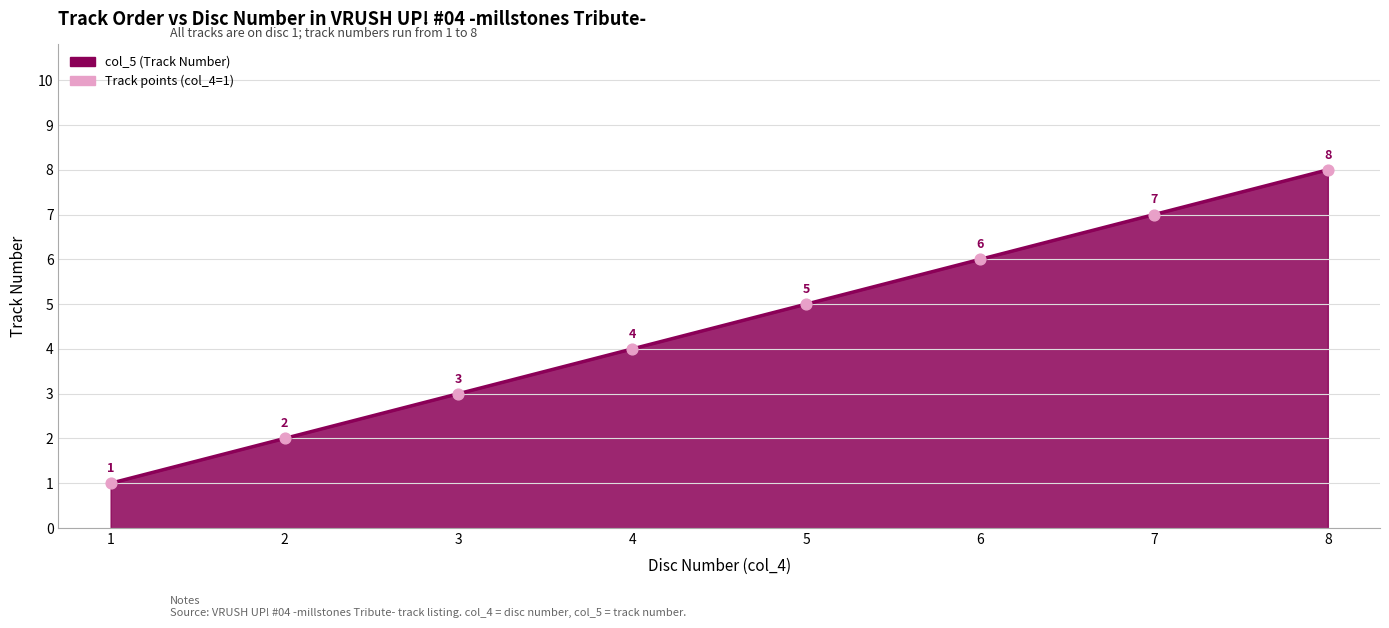

Which has a higher value, 7 or 4?

7